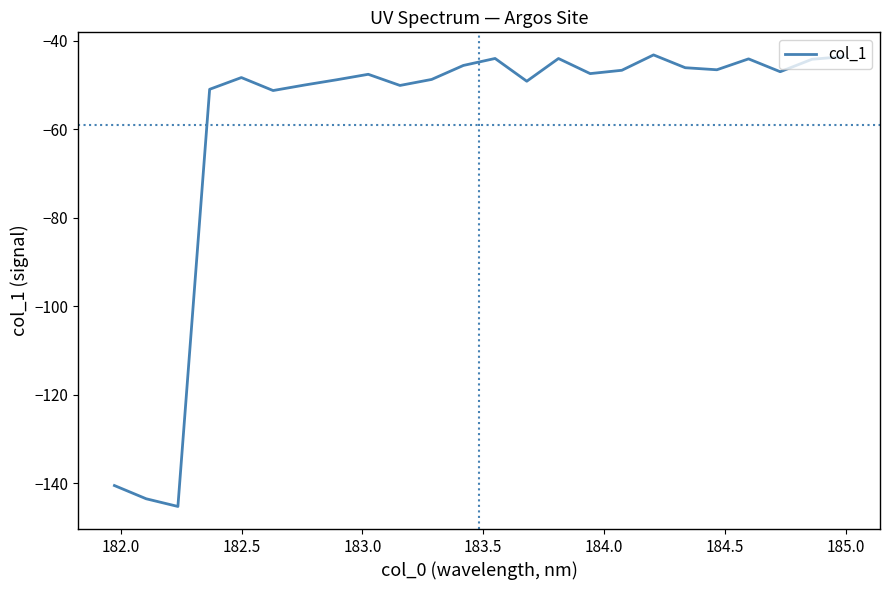

What is the greatest value displayed?

-43.2